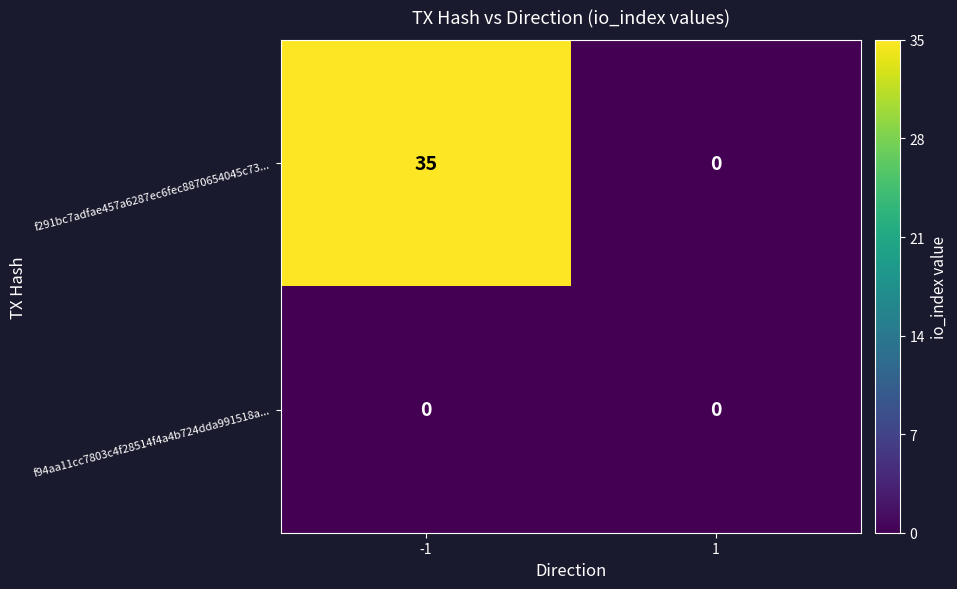

Between -1 and 1, which series saw the biggest shift?

f291bc7adfae457a6287ec6fec8870654045c73...